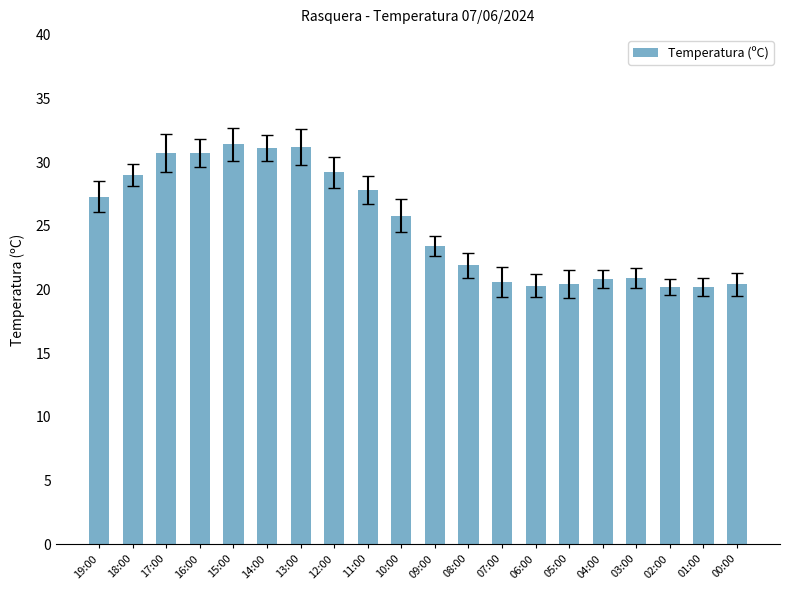

What position from the left is 05:00?

15